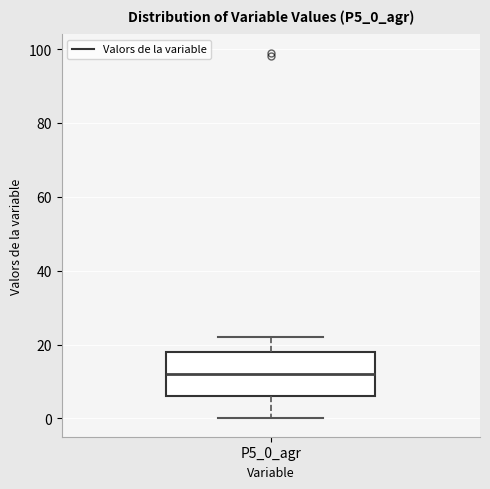

Read this box plot against the y-axis: the position of the median line, the range covered by the box, and the ends of both whiskers. The values are not printed on the chart, so give them approximately, as read against the axis.

median 12, box 6 to 18, whiskers 0 to 22